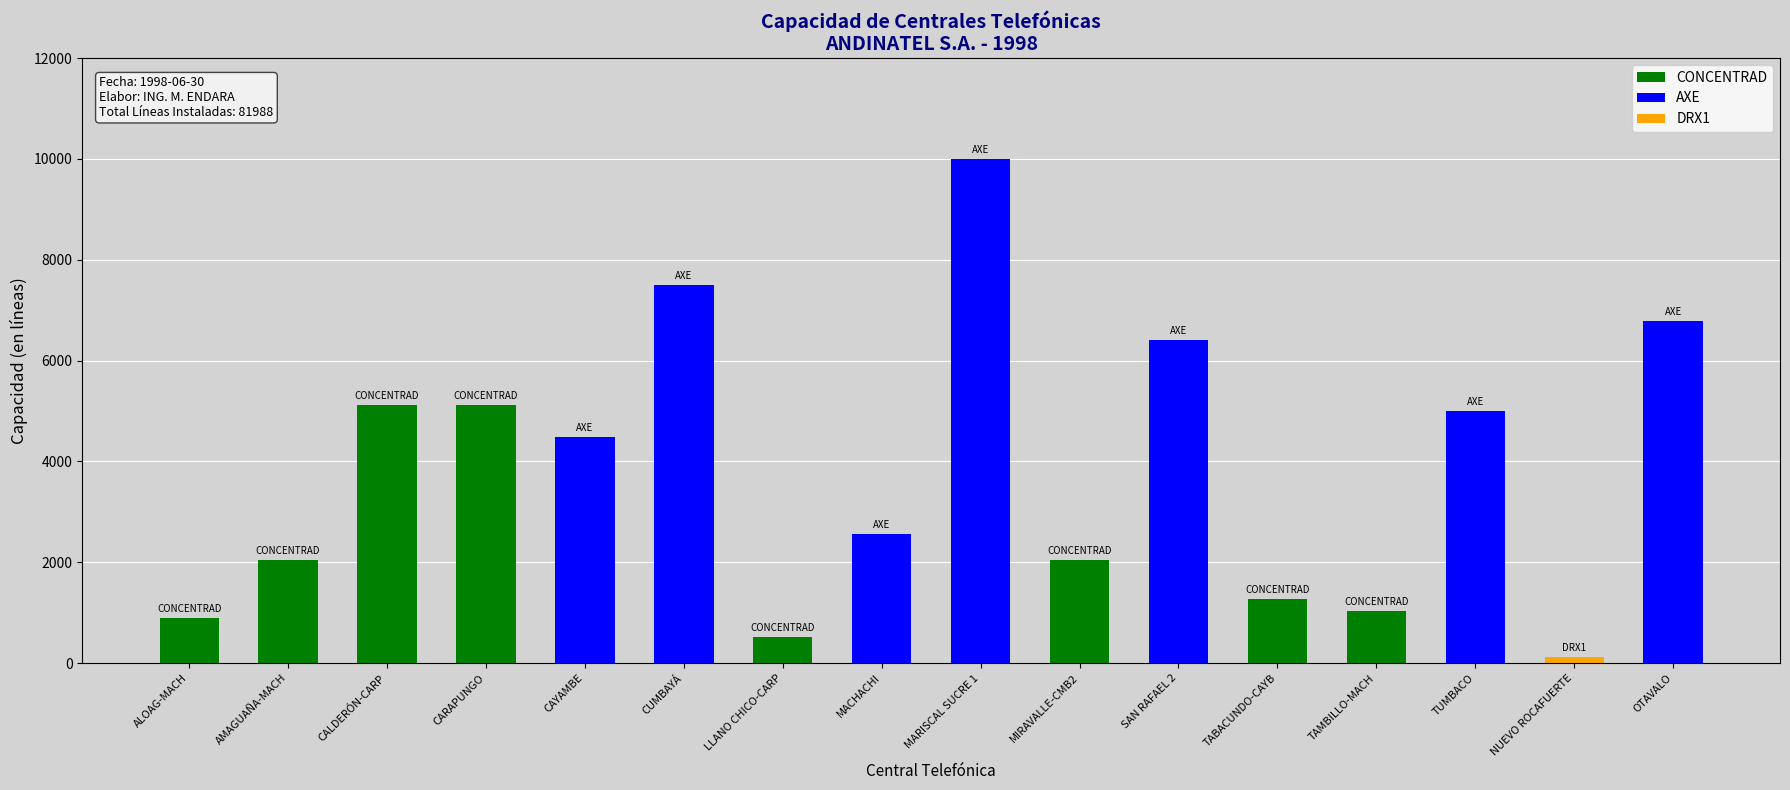

Which has a higher value, 1 or 8?

8